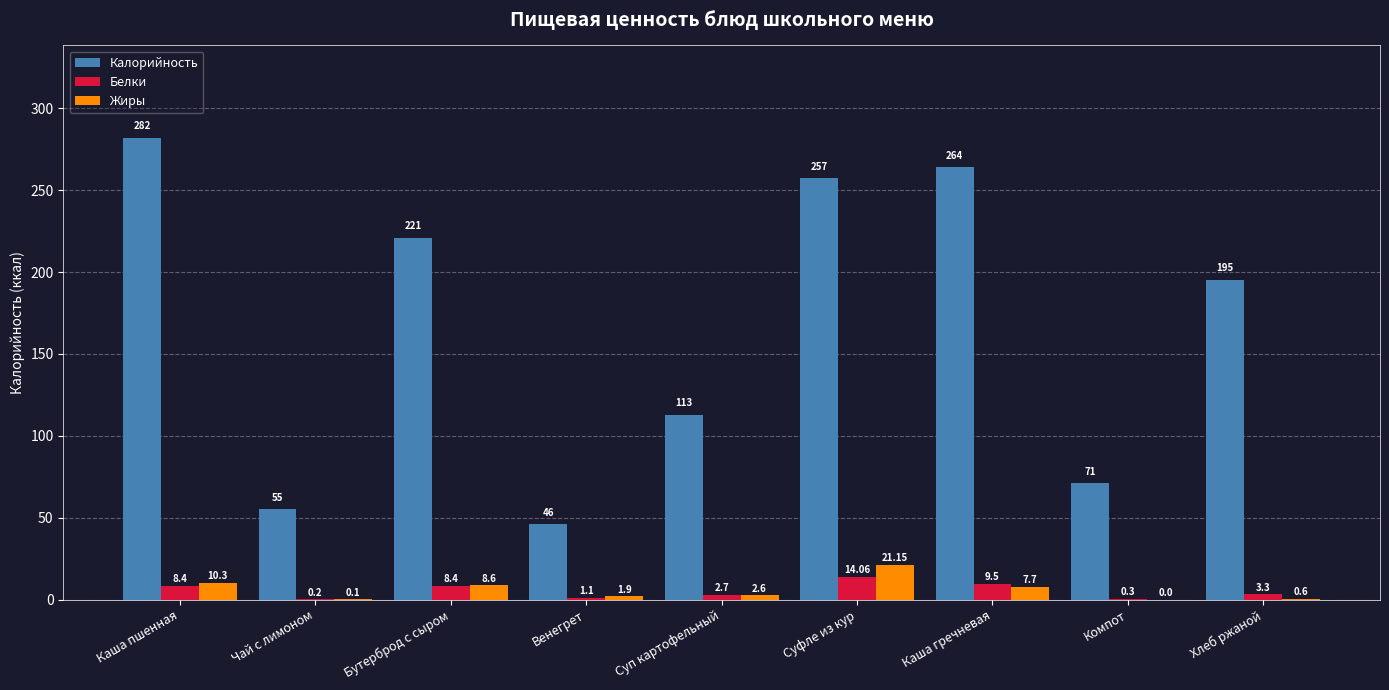

What is the total value across all series at Венегрет?

49.0